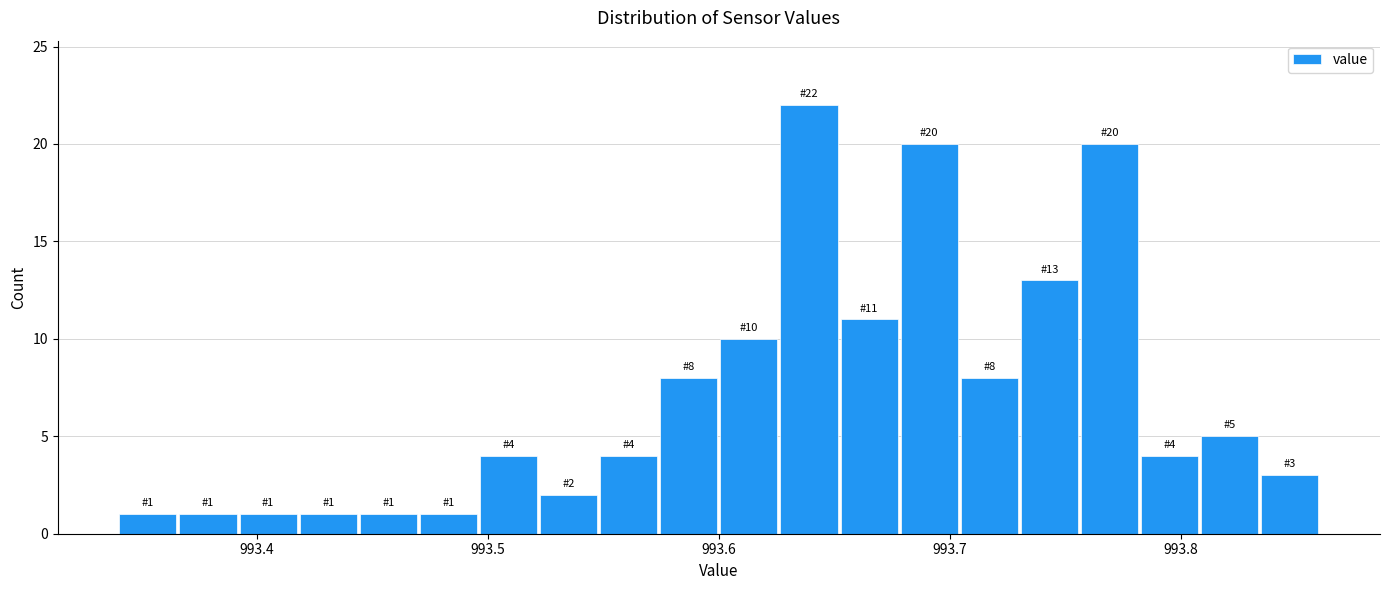

Around what value on the x-axis is the tallest bar? Give the approximate position of its centre, as read against the axis.

993.64